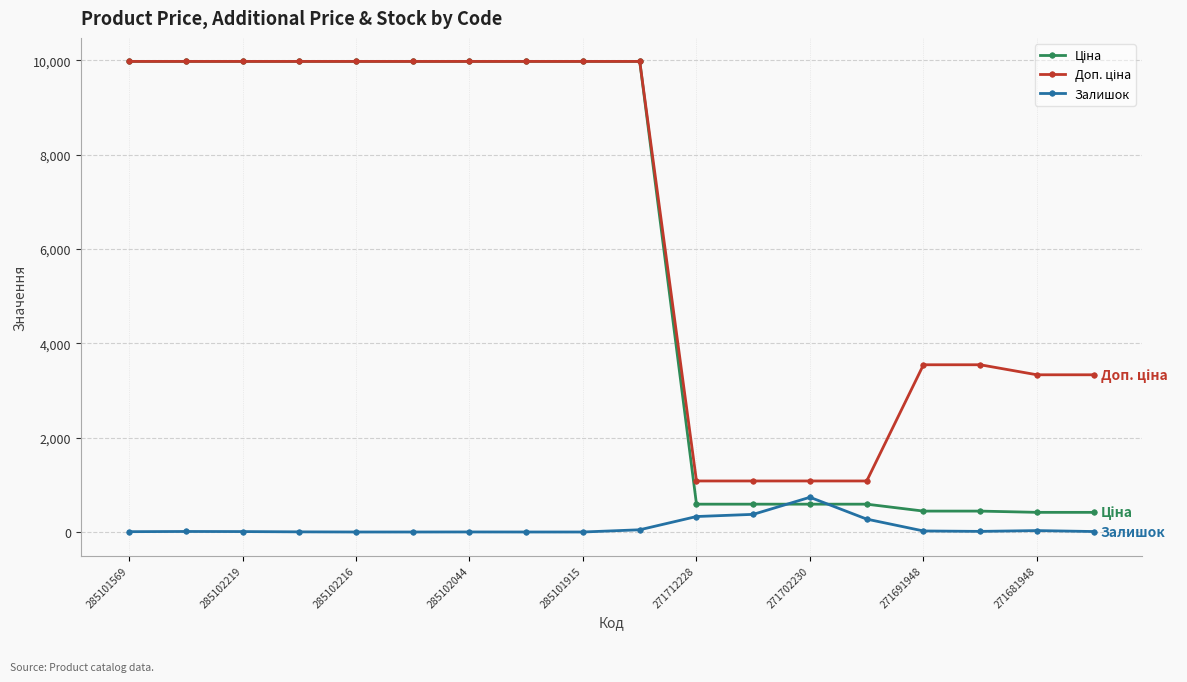

What is the greatest value displayed?

9975.0